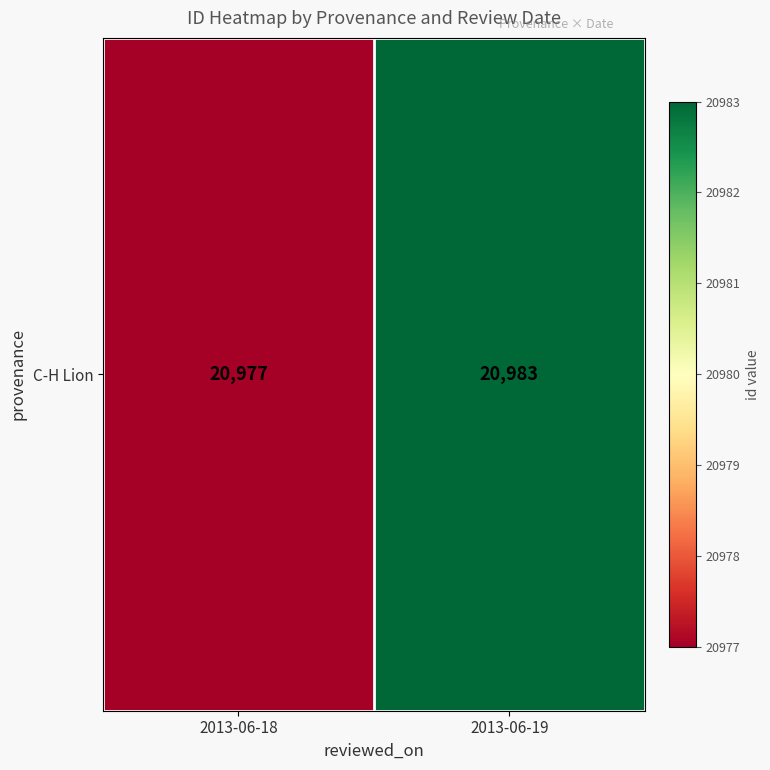

Count the values in the range 20977 to 20983.

2